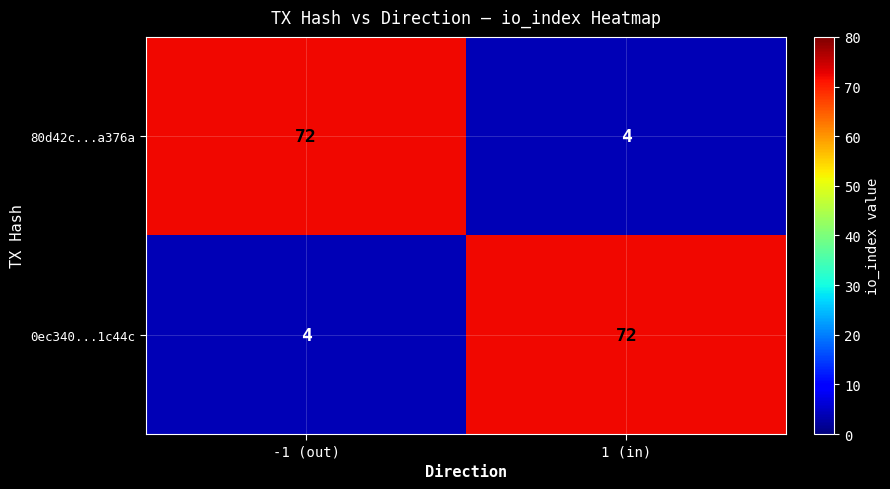

What is the difference between the maximum and minimum values in the 80d42c...a376a series?

68